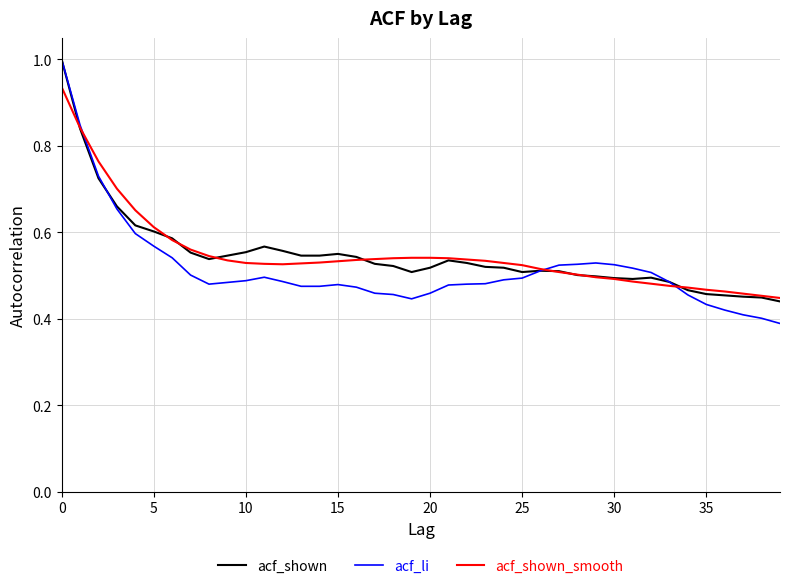

What is the maximum value shown in the chart?

1.0